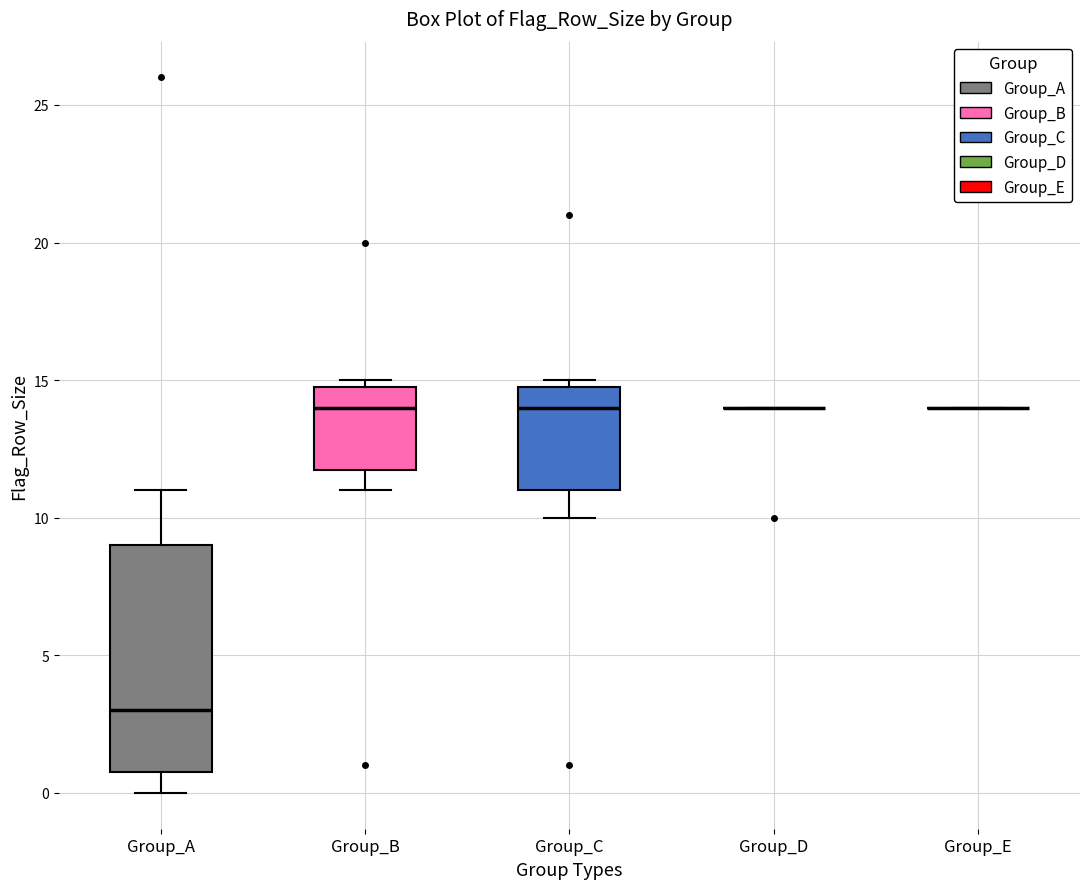

Reading left to right, transcribe this box plot: for each box, give where its median line is, the range the box spans, and where its two whiskers end, as read against the y-axis. The values are not printed on the chart, so give them approximately, as read against the axis.

Group_A: median 3, box 1 to 9, whiskers 0 to 11
Group_B: median 14, box 12 to 15, whiskers 11 to 15 (just above the box's upper edge)
Group_C: median 14, box 11 to 15, whiskers 10 to 15 (just above the box's upper edge)
Group_D: box collapsed to a line at 14, whiskers 14 to 14
Group_E: box collapsed to a line at 14, whiskers 14 to 14